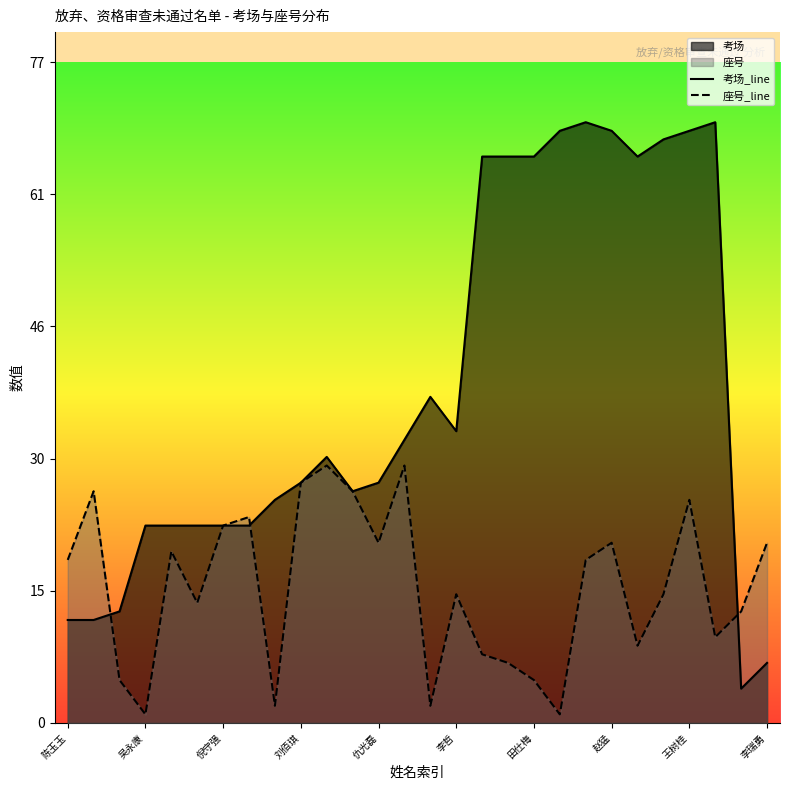

What is the maximum value shown in the chart?

70